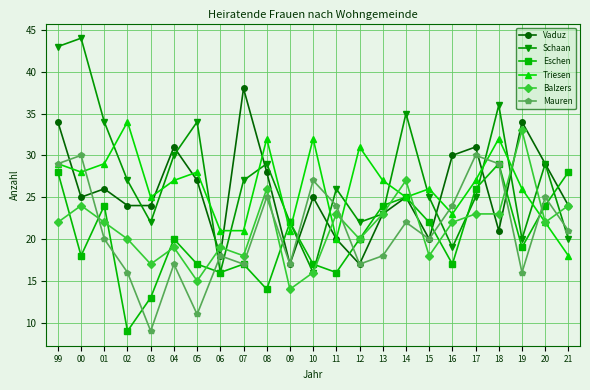

Where is the first local maximum for Triesen?

02